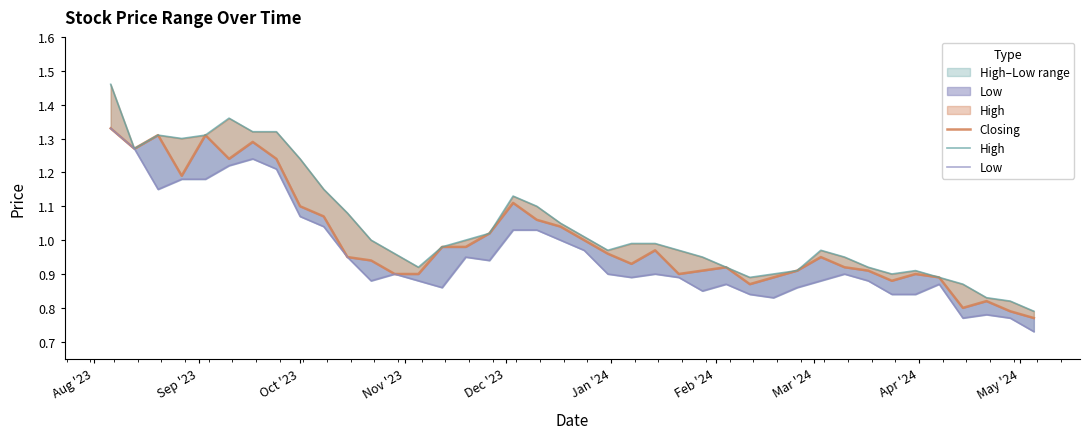

The value of High at 10 is 1.4. True or false?

False